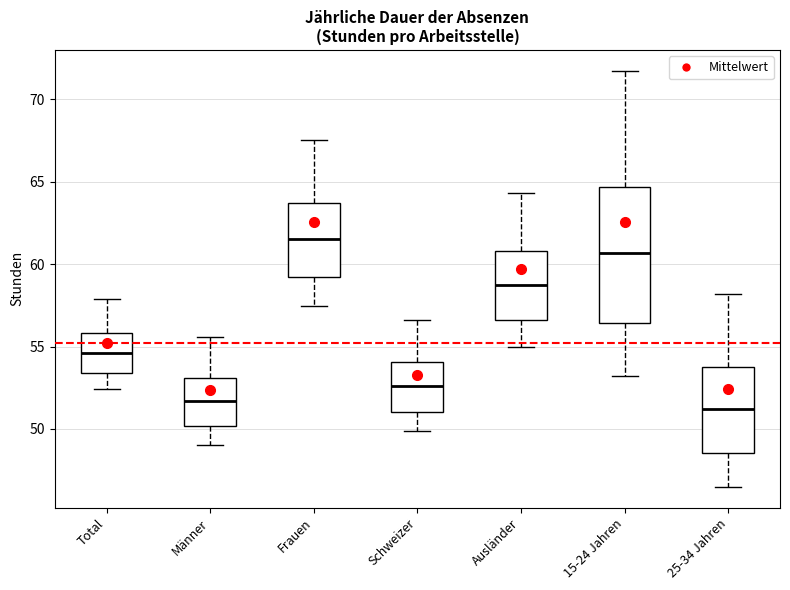

Which box has the highest median line?

Frauen